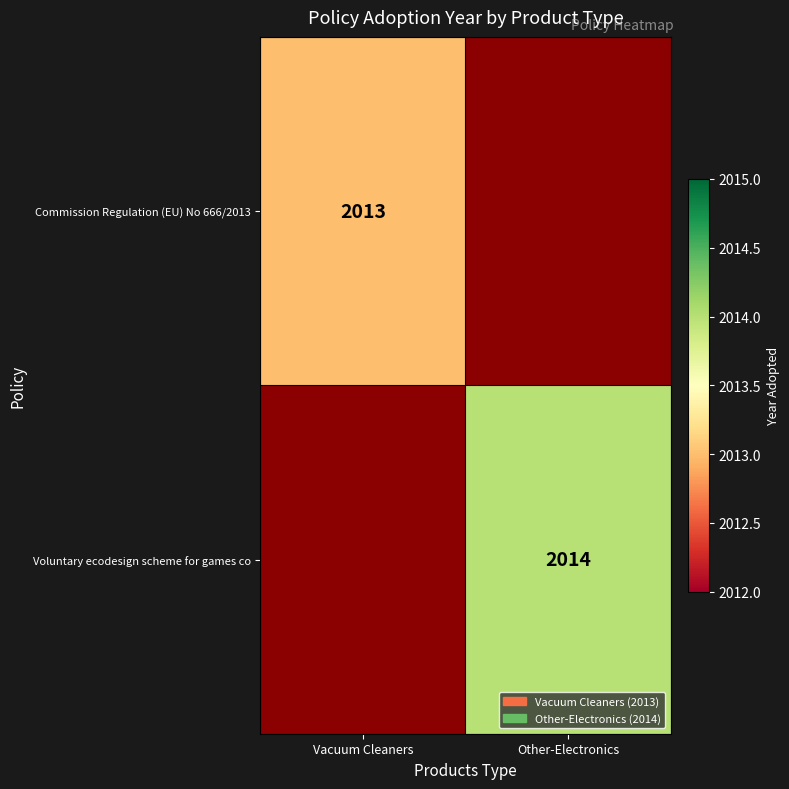

What is the smallest value displayed?

2013.0